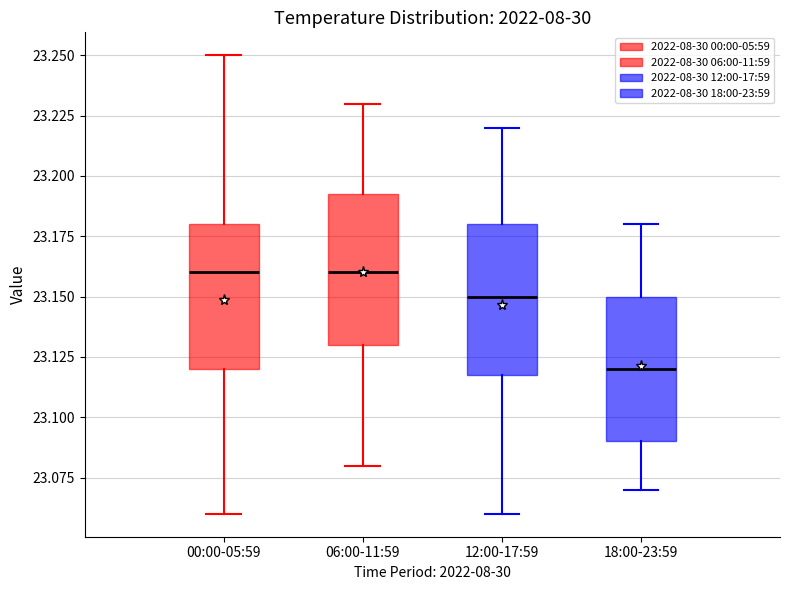

Where is the lower edge of the box for 06:00-11:59 on the y-axis? The values are not printed on the chart, so give them approximately, as read against the axis.

23.130